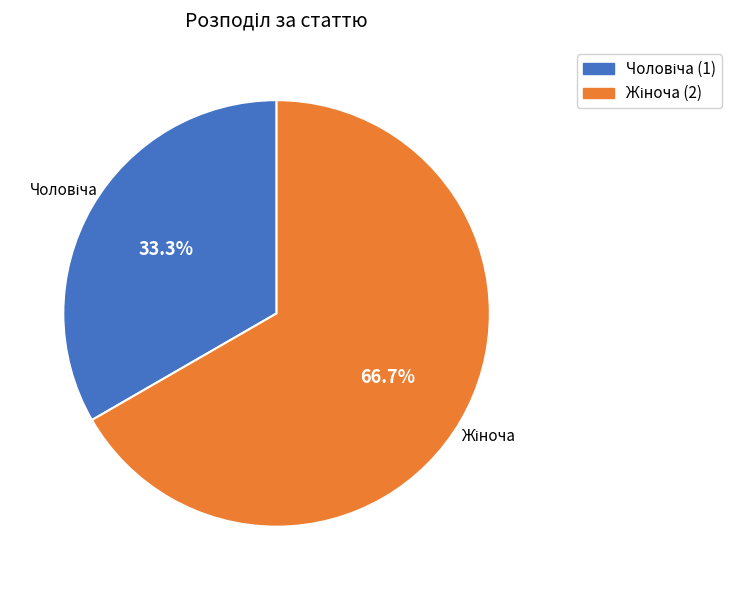

To the nearest percent, what is the average slice percentage?

50%